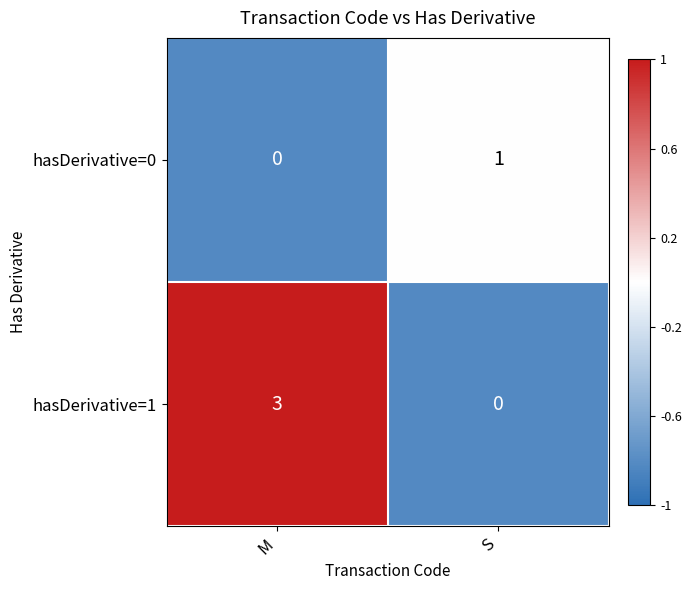

Is the value of hasDerivative=0 at S greater than the value of hasDerivative=1 at M?

No